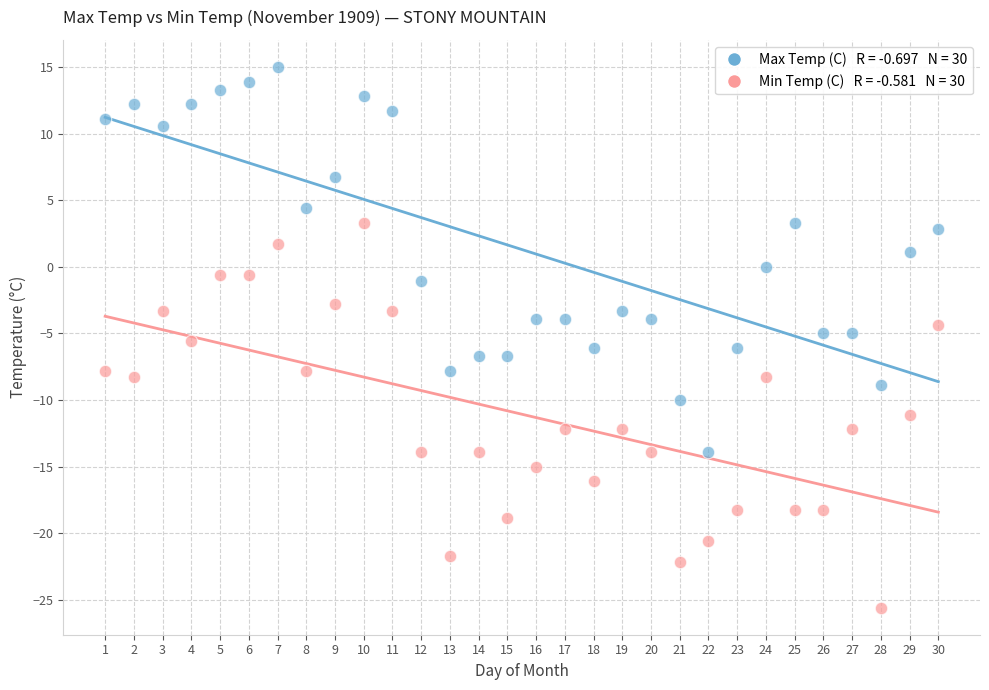

Across all data points, what is the range of X values (max minus min)?

29.0